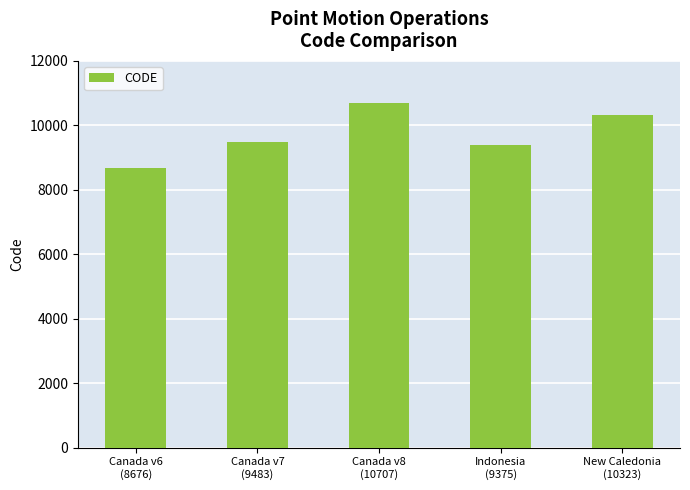

What is the sum of all values?

48564